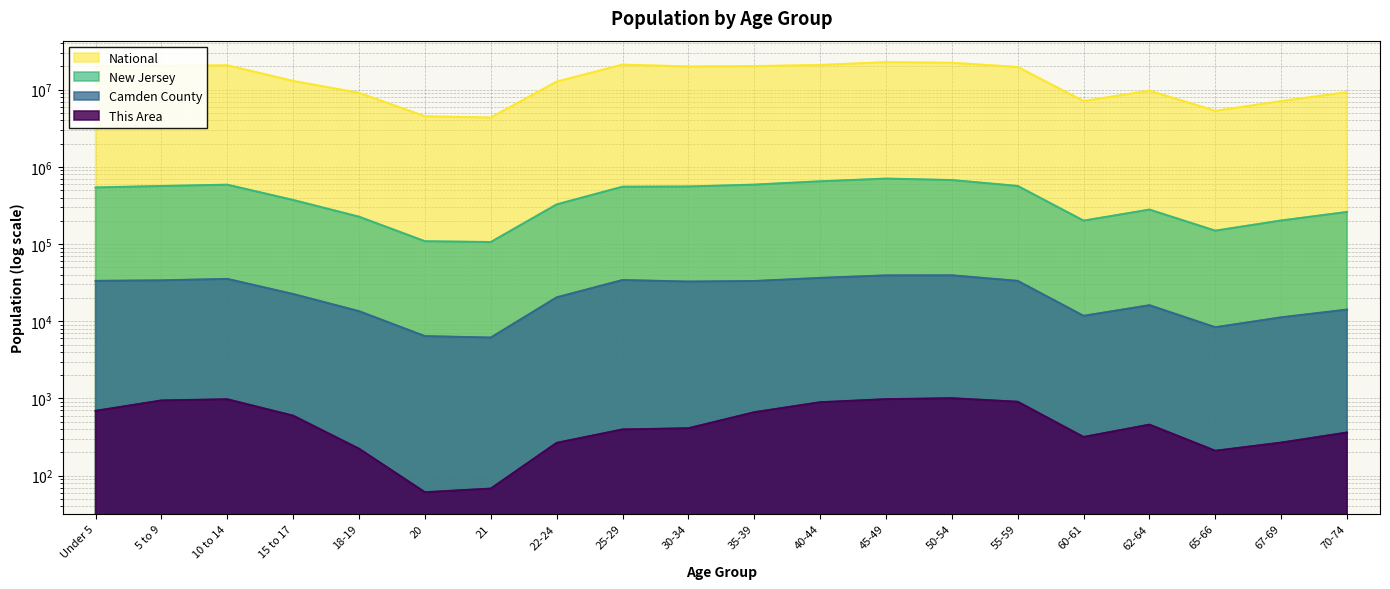

Is the value of New Jersey at 35-39 greater than the value of This Area at 18-19?

Yes